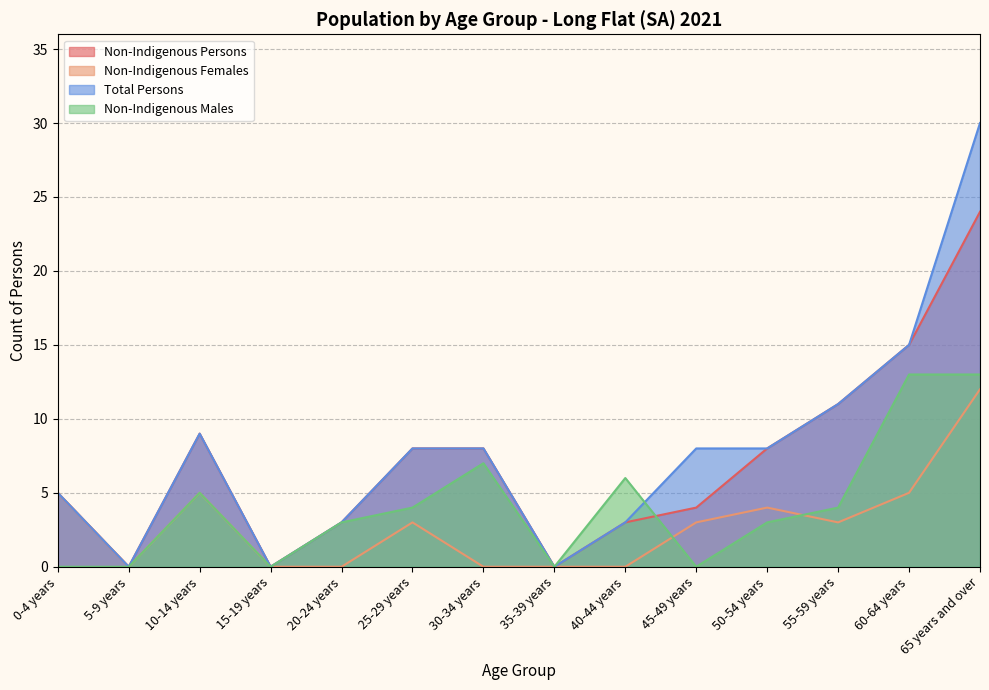

True or false: Total Persons and Non-Indigenous Persons cross at least once.

False